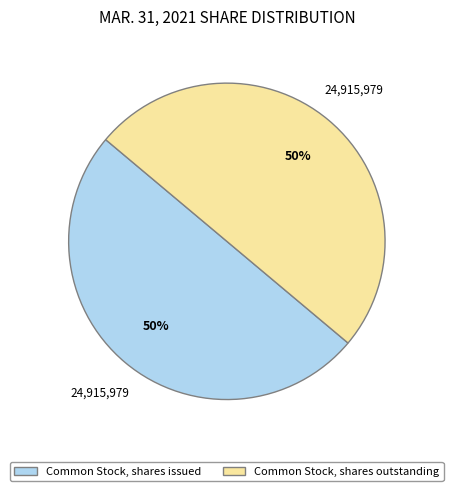

To the nearest percent, what is the average slice percentage?

50%